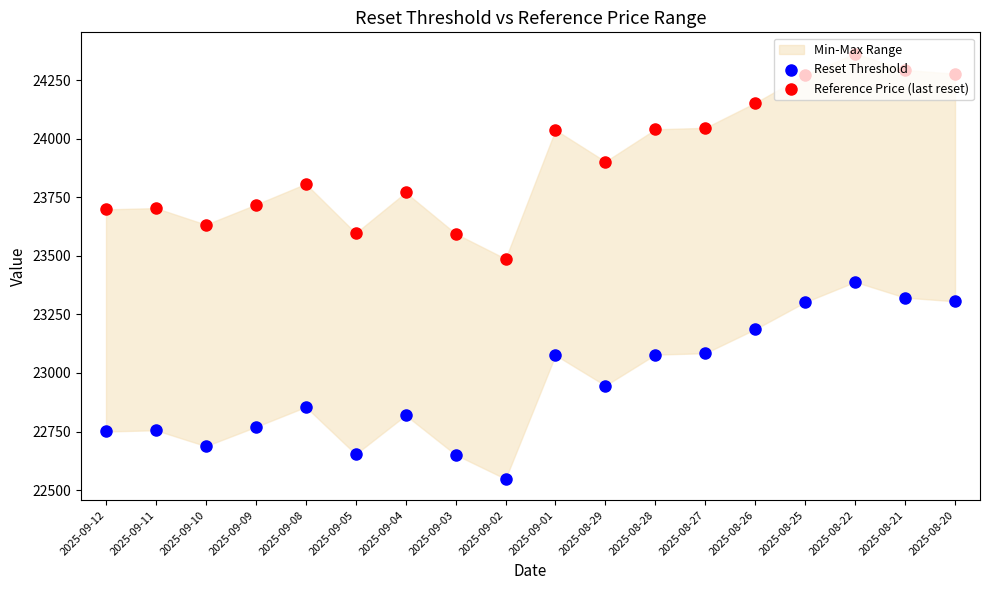

What is the total value across all series at 2025-09-12?

46448.4